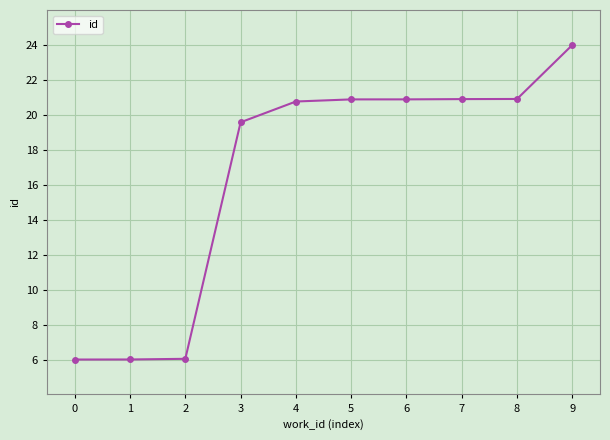

Where is the data nearest to the value 15?

3